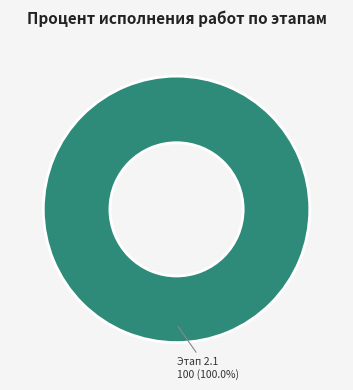

Is there a majority slice in this chart?

Yes